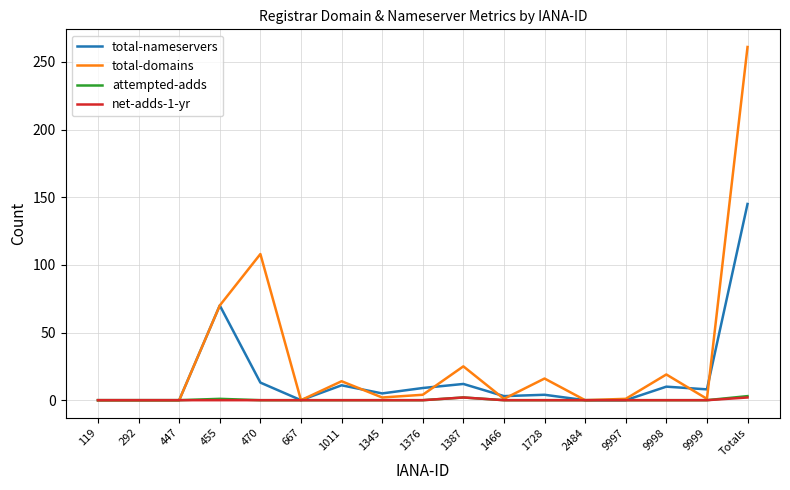

Does the chart have visible grid lines?

Yes